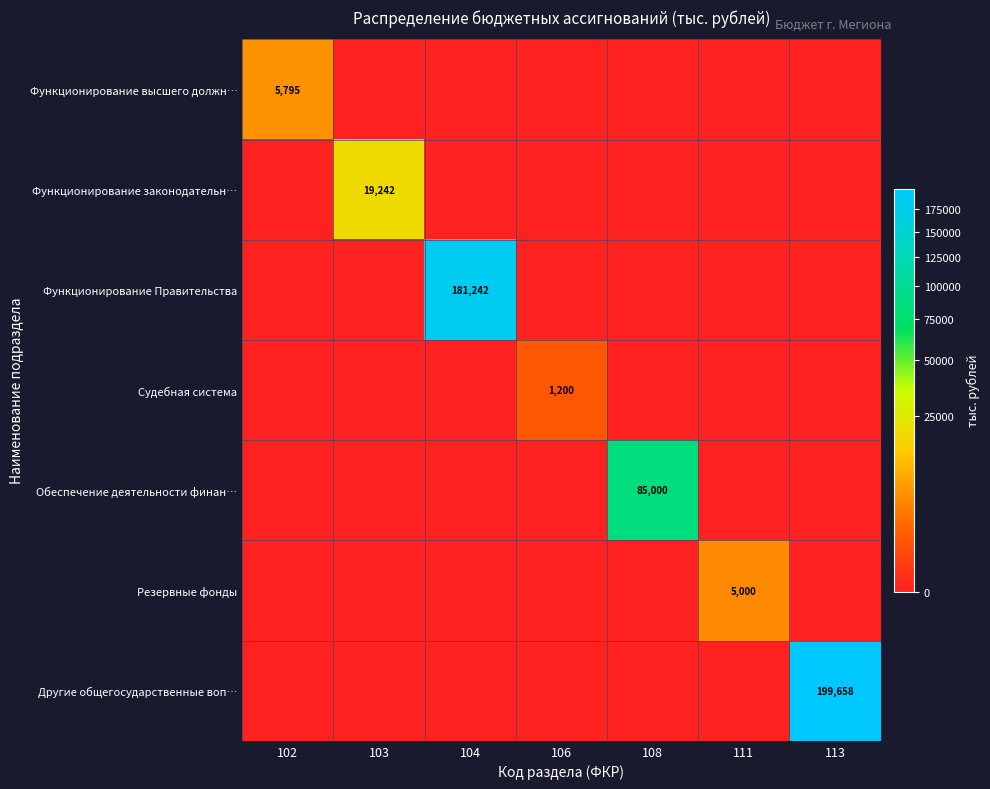

The value of Функционирование Правительства at 104 is 181242. True or false?

True